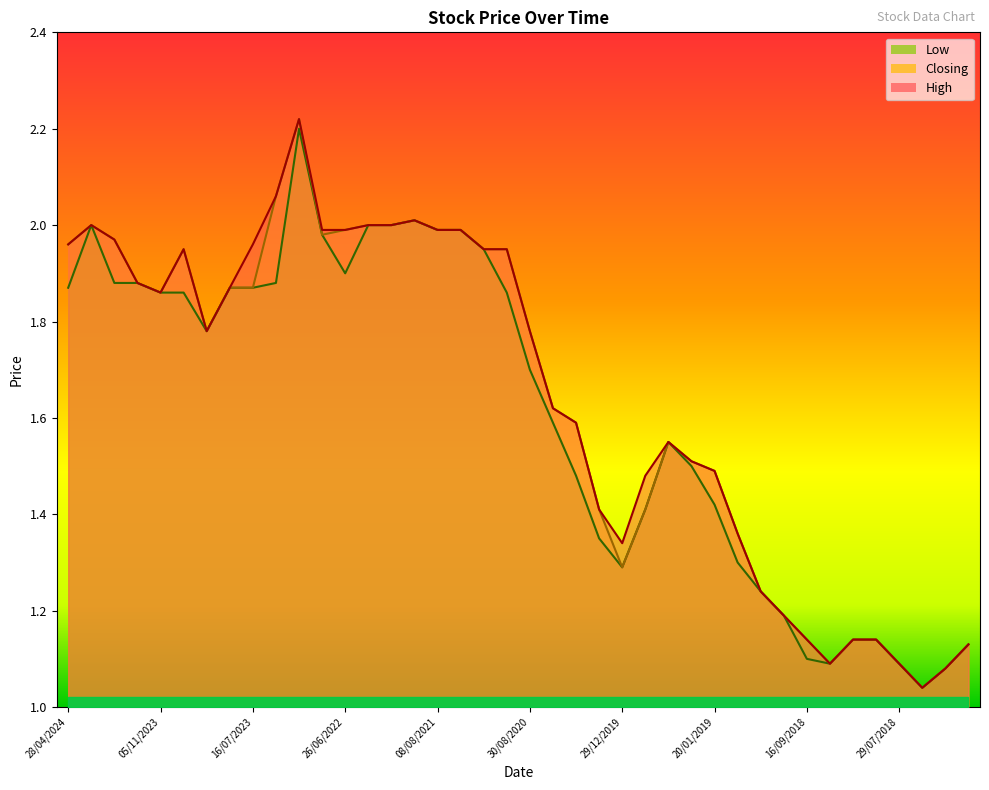

True or false: High and Closing cross at least once.

False